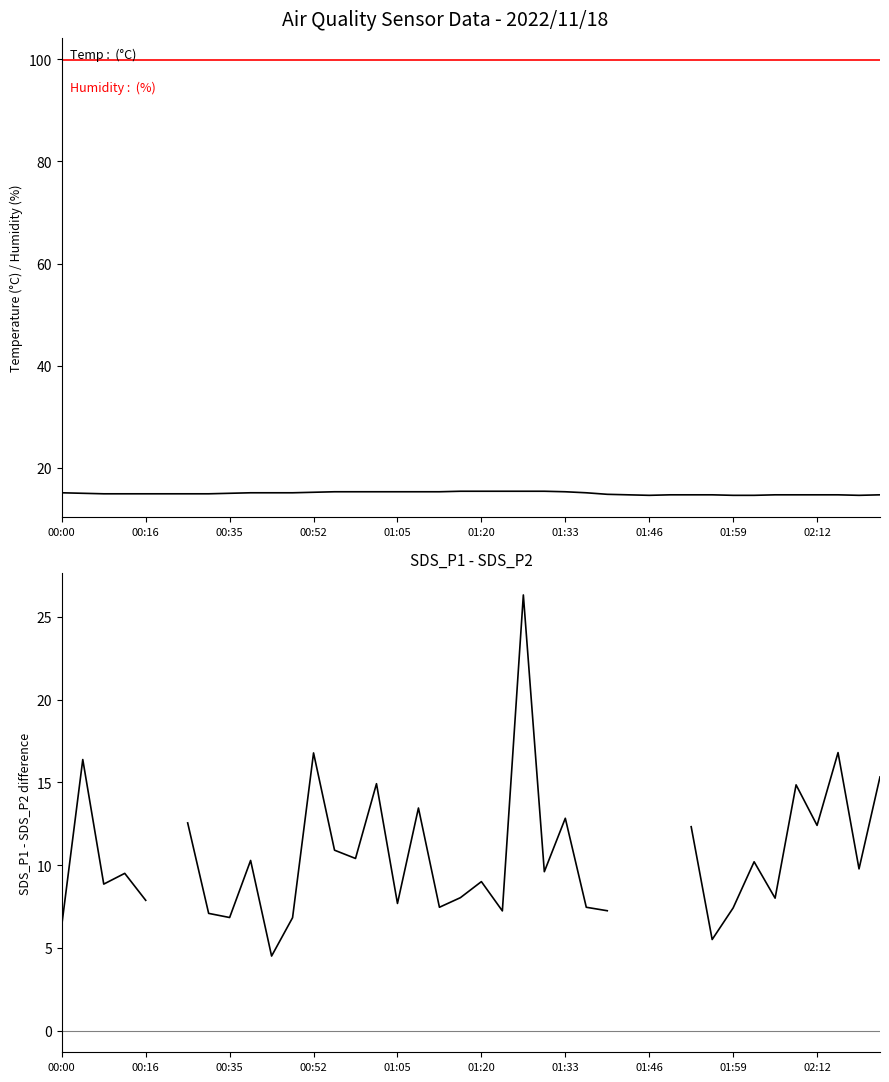

At which category does the chart reach its minimum across all series?

10